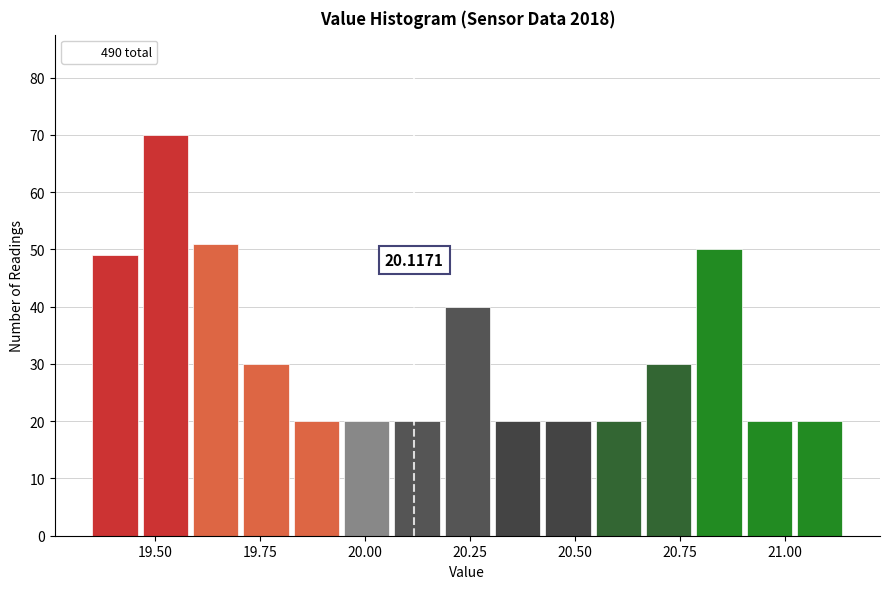

Read against the x-axis, roughly where is the centre of the tallest bar?

19.50